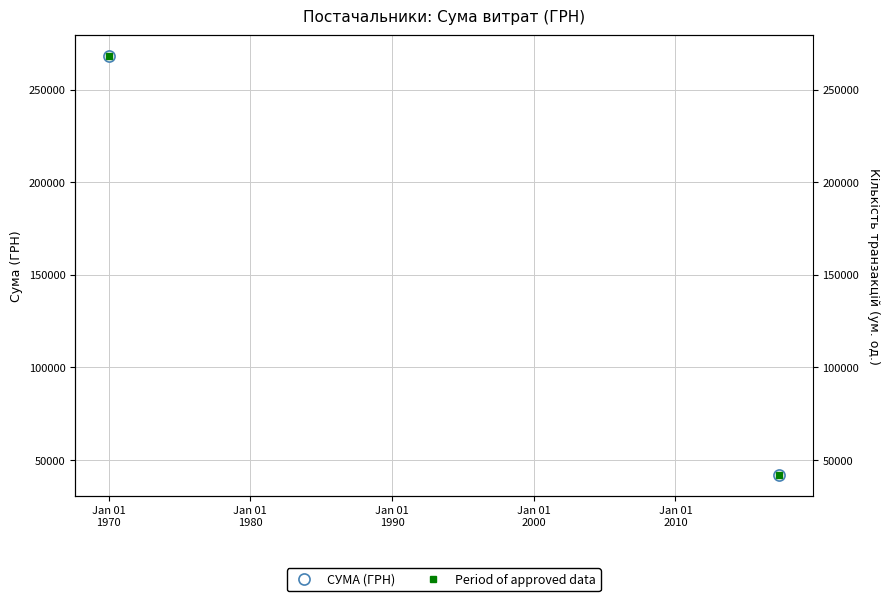

Is it true that СУМА (ГРН) equals 387360.5 at Jan 01 1970?

False